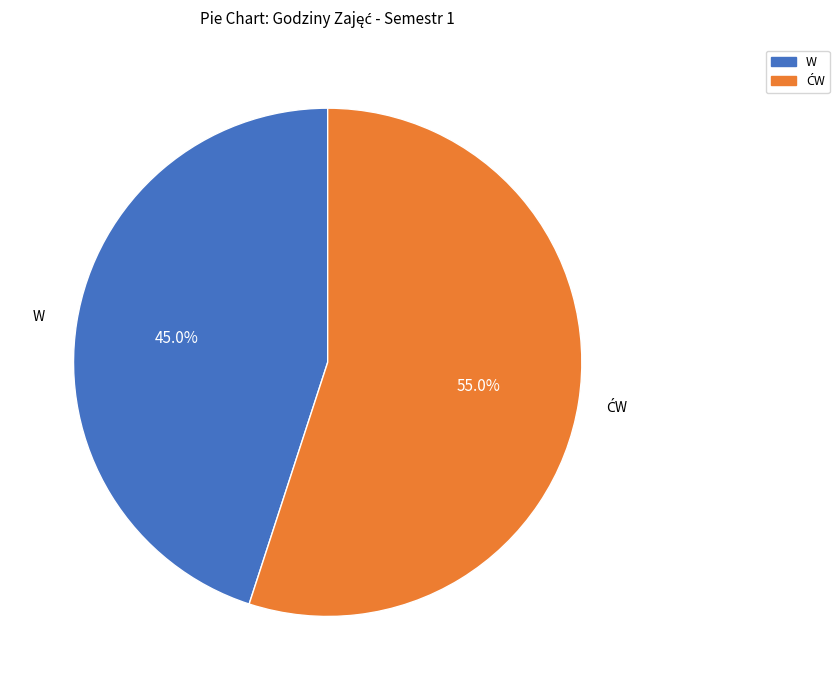

How many segments does this pie chart have?

2